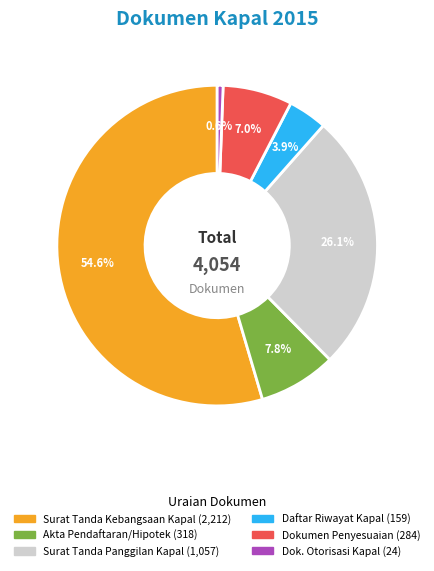

Is there any slice that represents more than half of the pie?

Yes